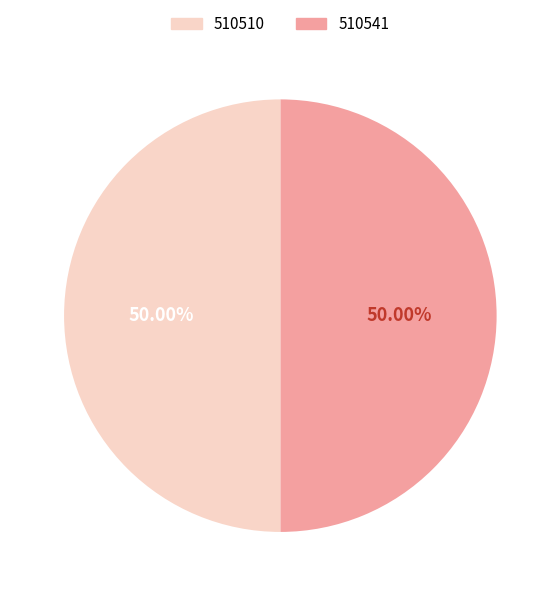

How many segments does this pie chart have?

2